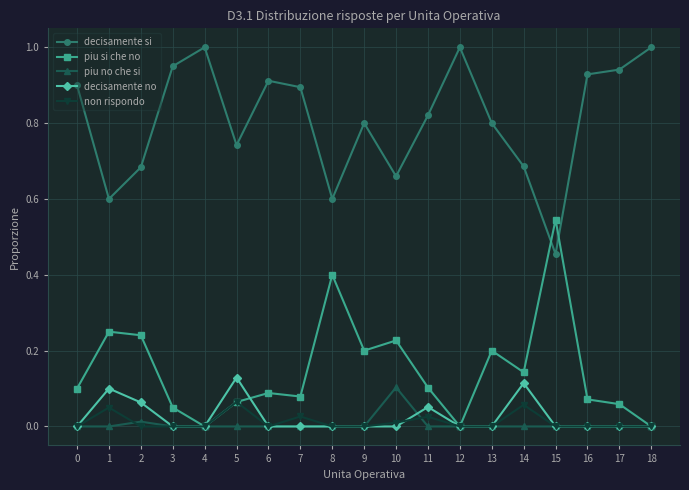

What is the maximum value shown in the chart?

1.0